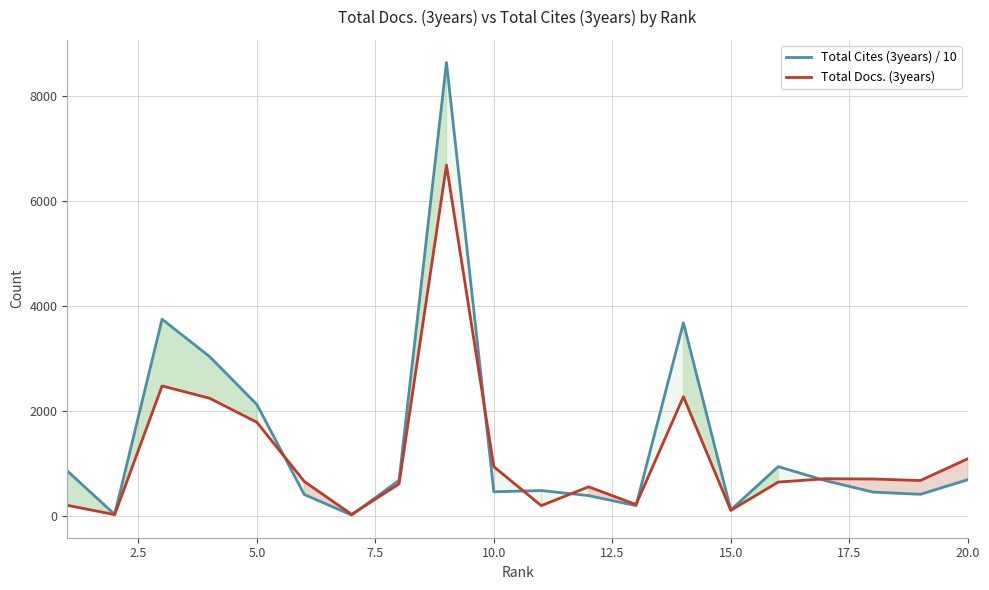

How many lines are shown in the chart?

2